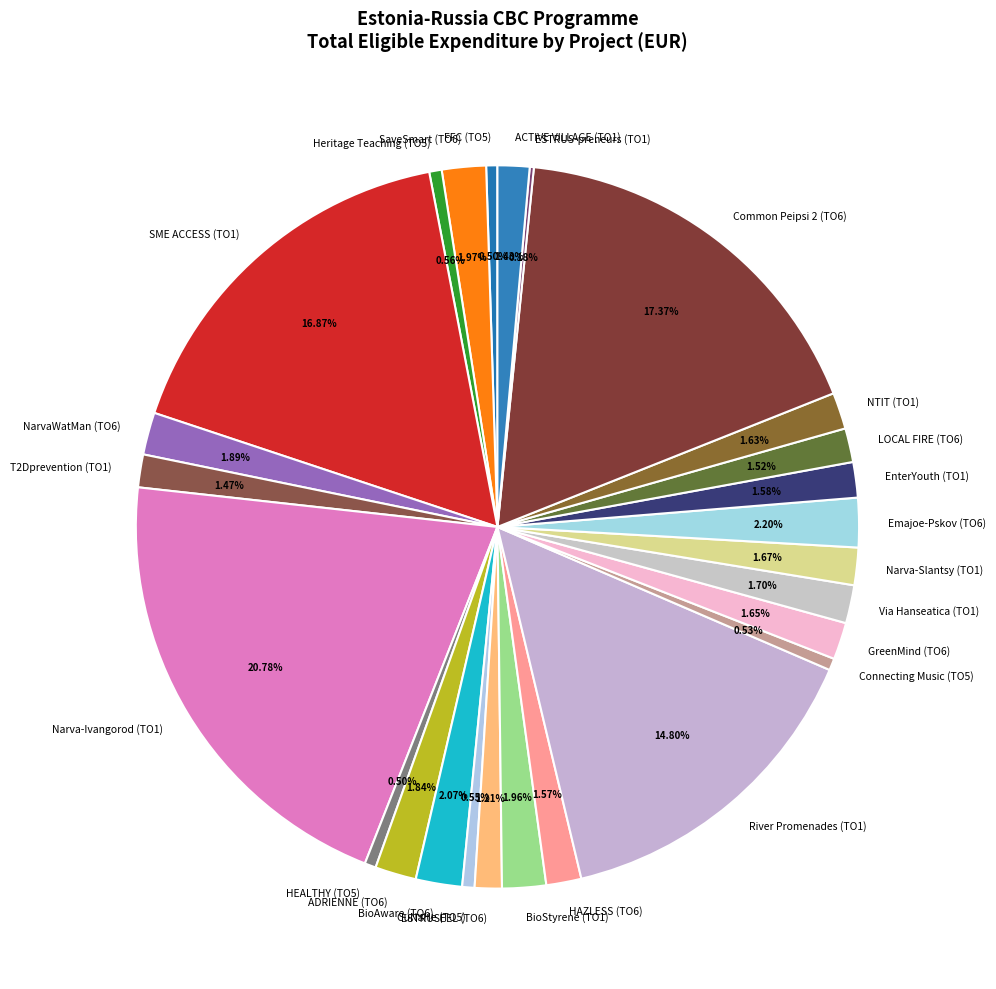

Which slice is the largest?

Narva-Ivangorod (TO1)